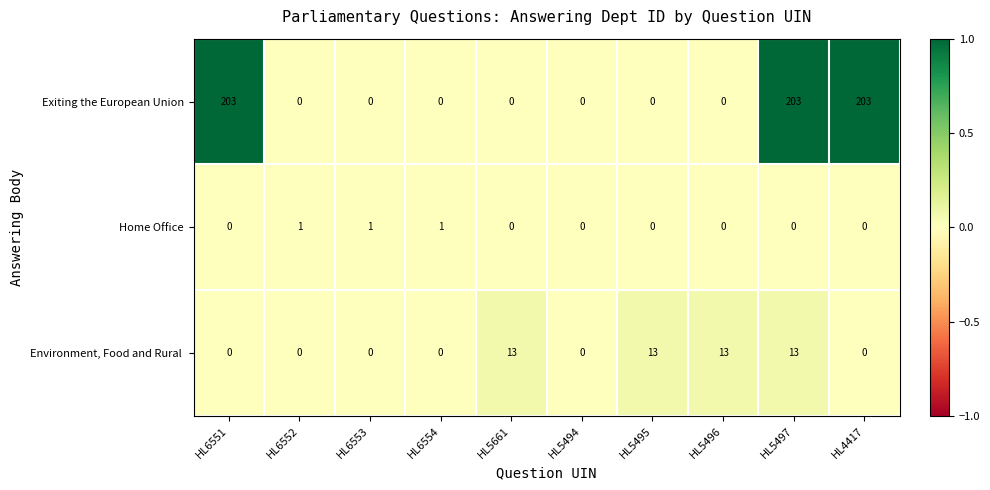

True or false: Exiting the European Union has a value of 0 at HL5495.

True